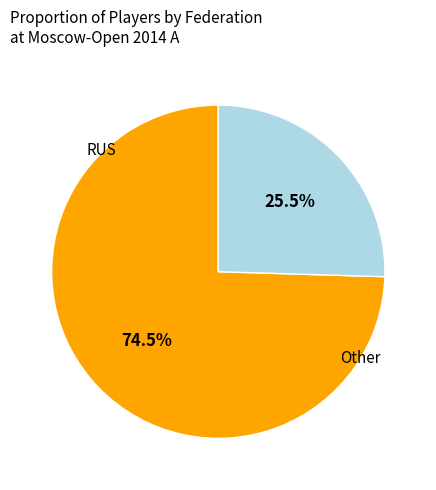

Count the number of slices in the pie.

2